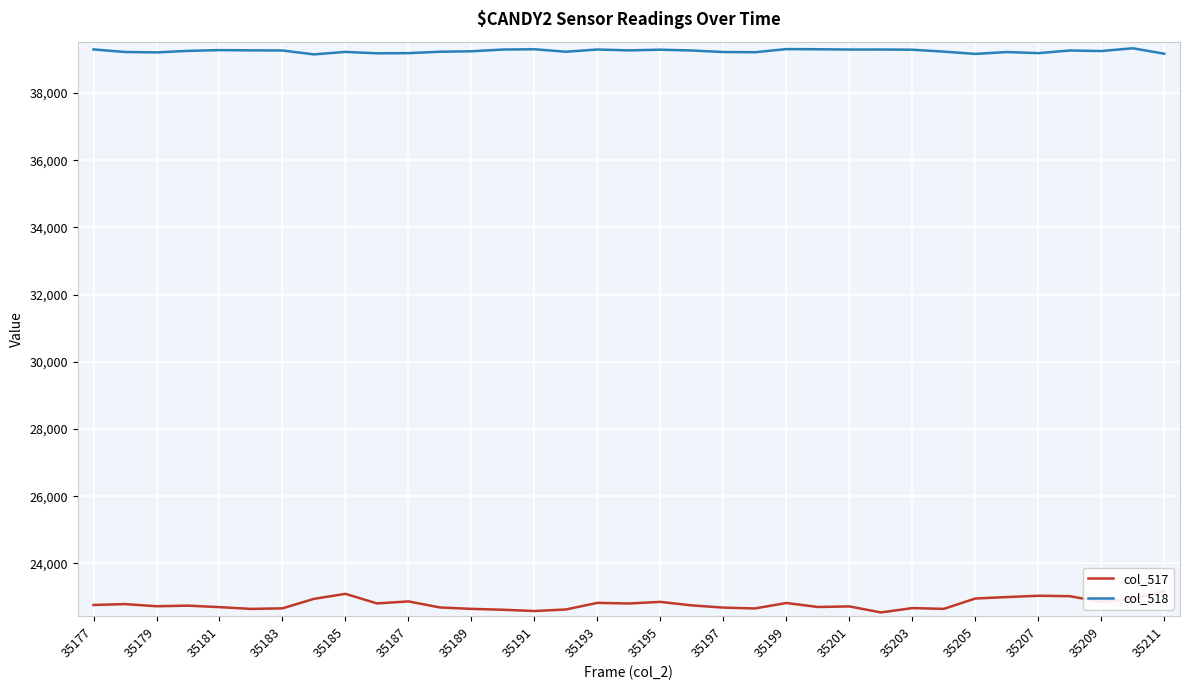

True or false: col_518 and col_517 intersect in this chart.

False